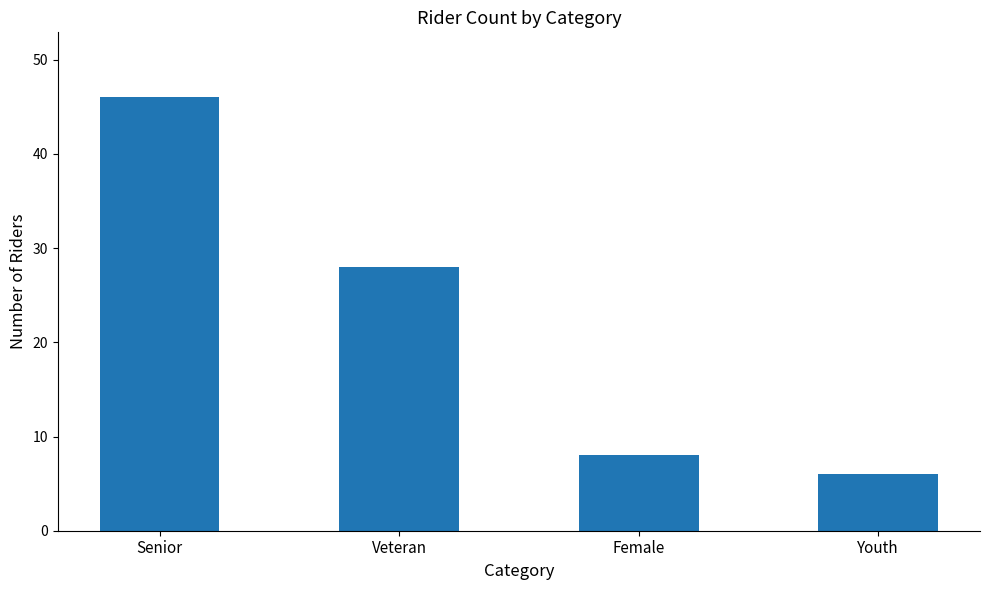

Are the bars horizontal?

No